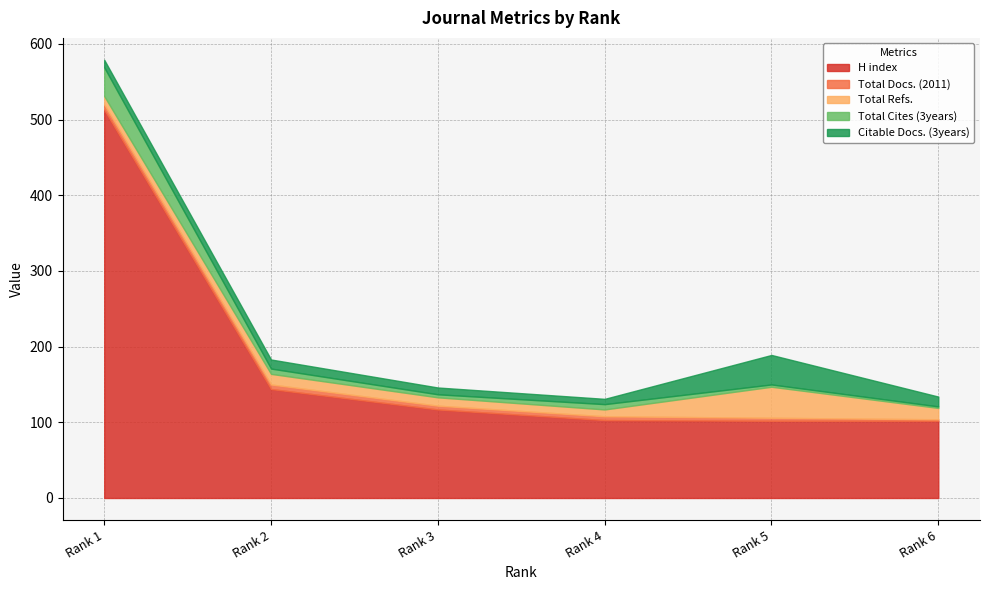

Is the value of H index at Rank 3 greater than the value of Citable Docs. (3years) at Rank 1?

Yes